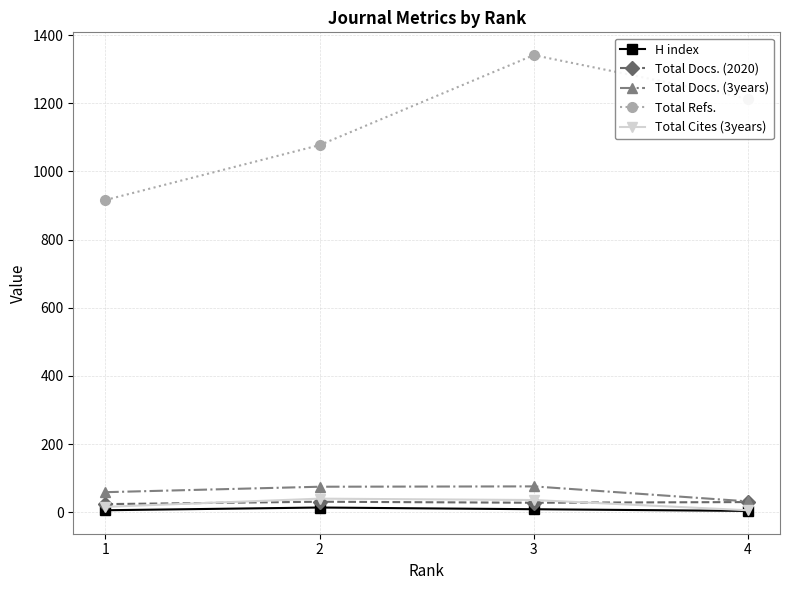

Read the H index value at 3.

9